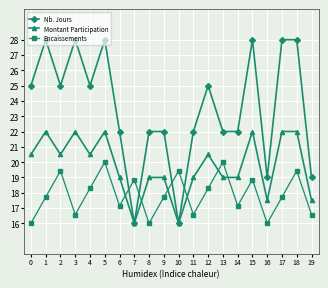

Does the chart have visible grid lines?

Yes